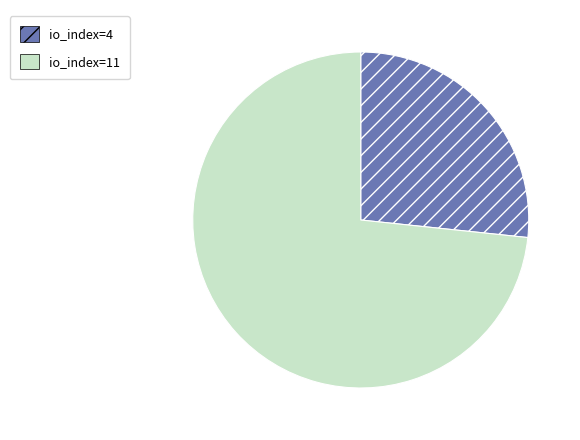

Rank the categories by value from lowest to highest.

io_index=4, io_index=11